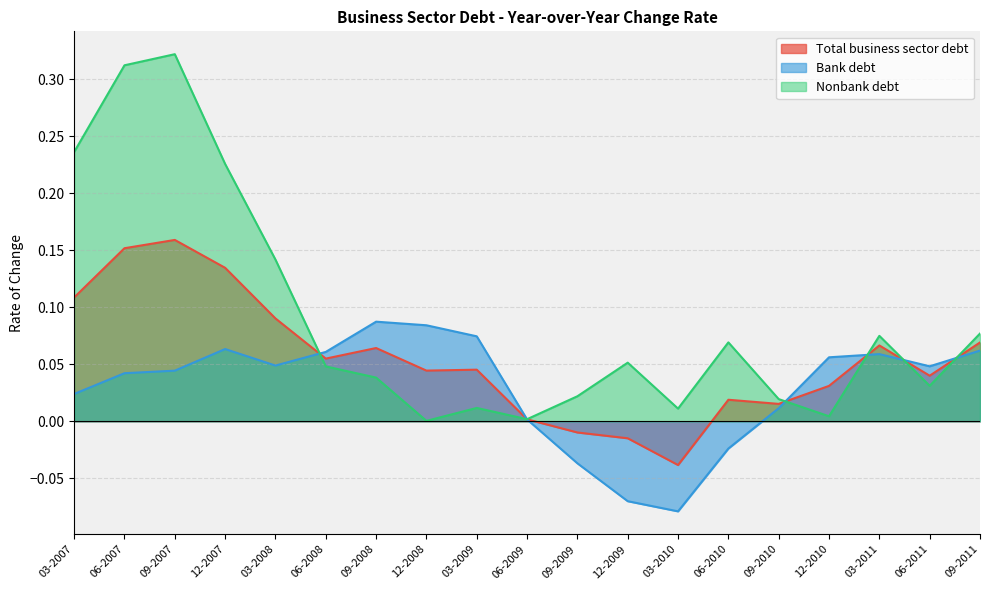

Where is the first local minimum for Nonbank debt?

12-2008